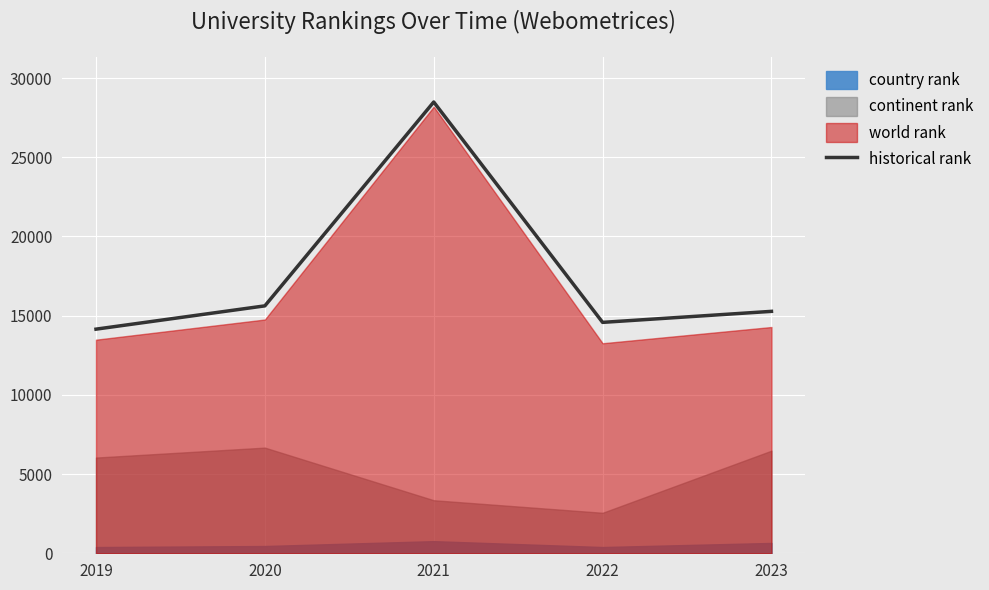

Read the value at 2020.

15620.5